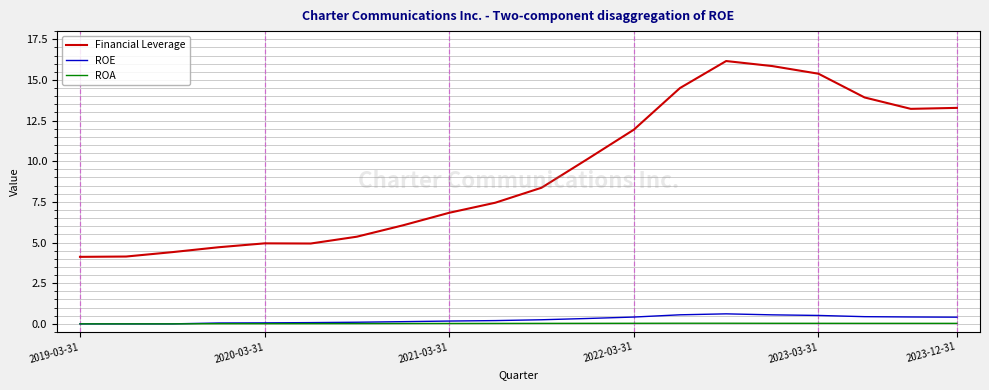

What is the maximum value shown in the chart?

16.2